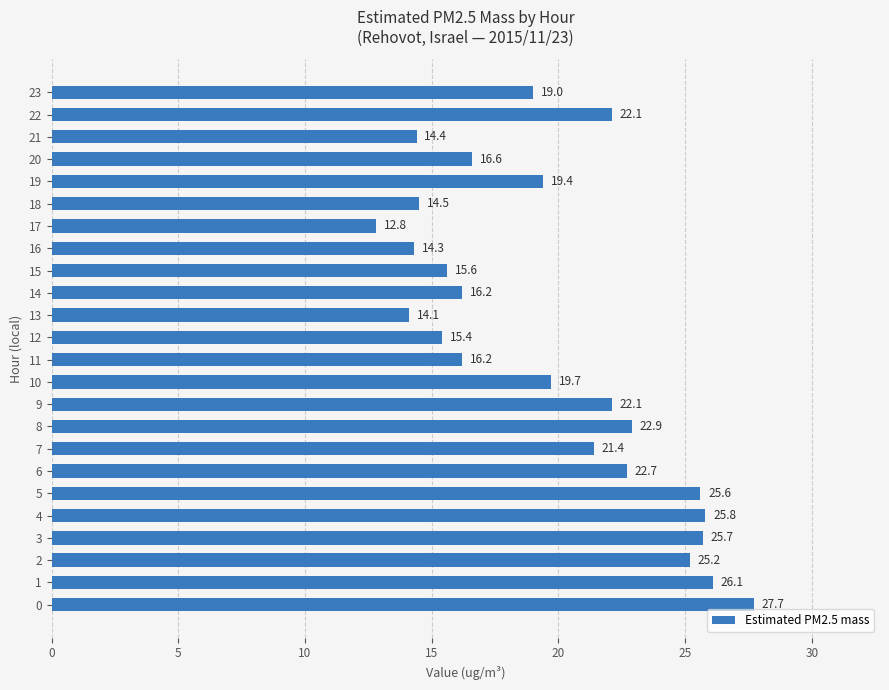

The value at 21 is 14.4. True or false?

True